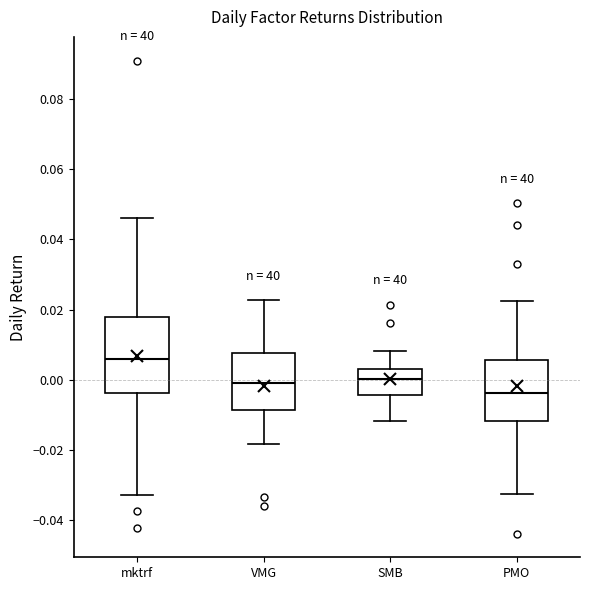

Where does the lower whisker of the box for mktrf end on the y-axis? The values are not printed on the chart, so give them approximately, as read against the axis.

-0.032